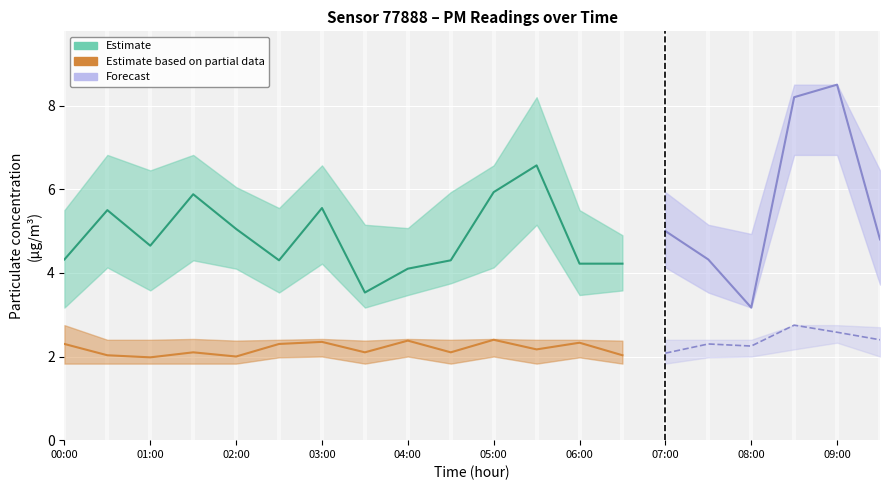

The P2 series shows 2.1 at 01:30. True or false?

True